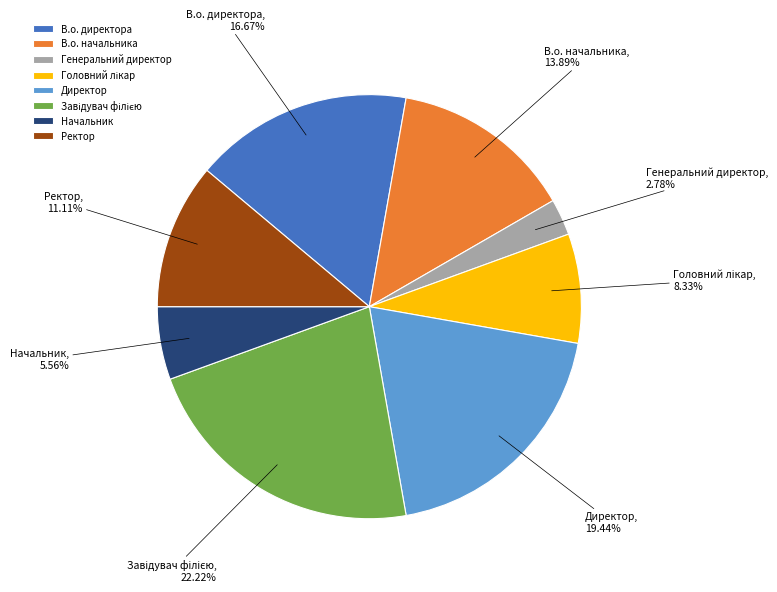

To the nearest percent, what is the average slice percentage?

12%